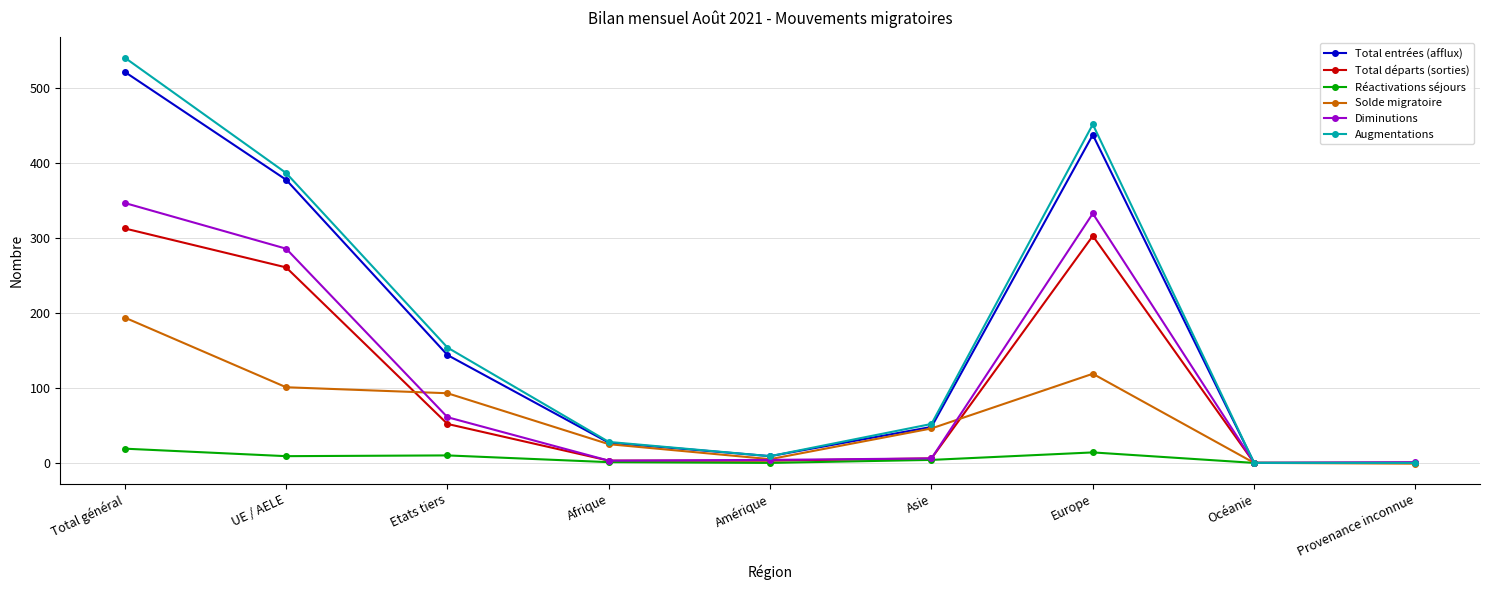

Does the chart display data point markers on the line(s)?

Yes